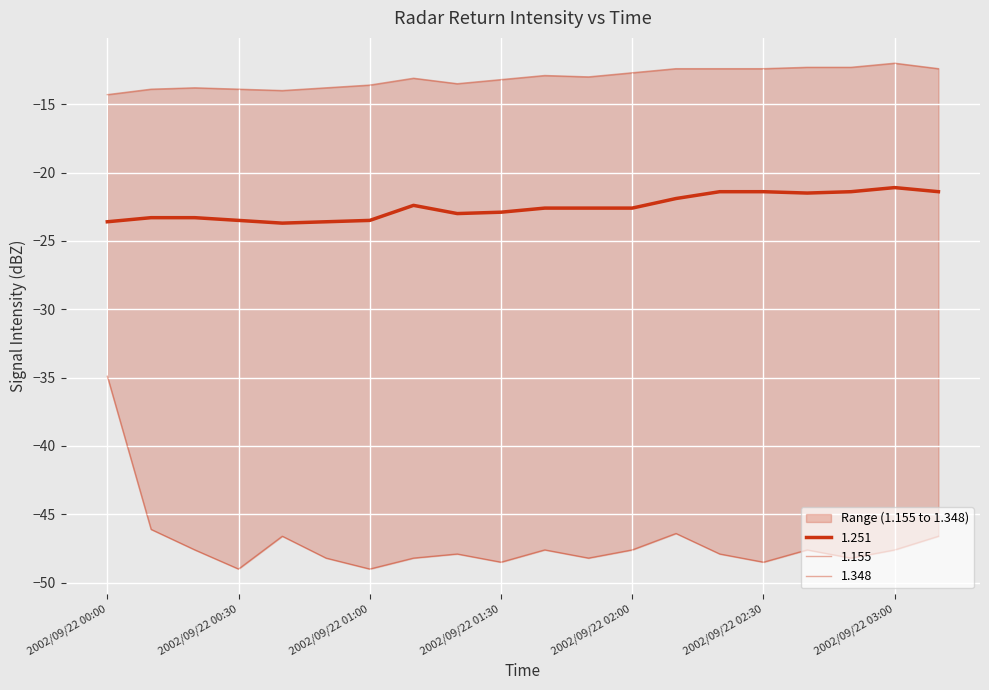

What is the label of the 17th point from the left?

2002/09/22 02:40